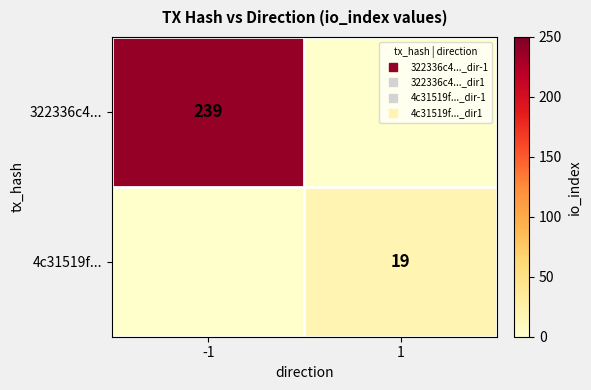

Is the value of 322336c4... at -1 greater than the value of 4c31519f... at -1?

Yes